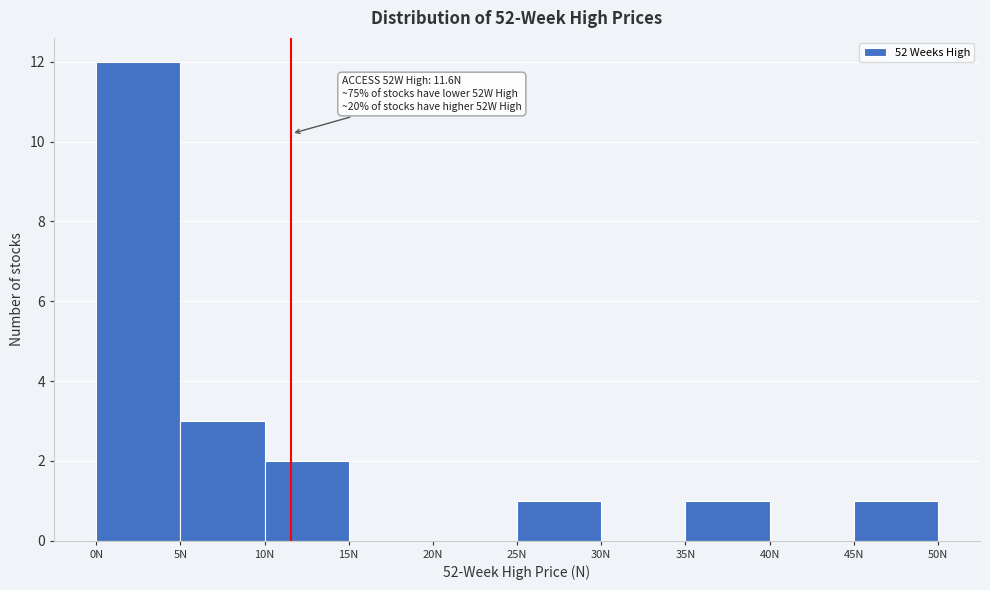

Over which range of the x-axis is the bar tallest?

0 to 5